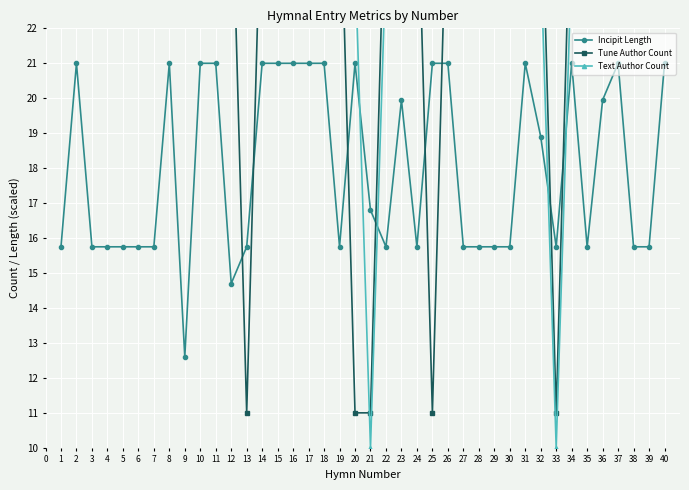

Reading left to right, list all the values displayed in this chart.

Incipit Length: 15.8	21.0	15.8	15.8	15.8	15.8	15.8	21.0	12.6	21.0	21.0	14.7	15.8	21.0	21.0	21.0	21.0	21.0	15.8	21.0	16.8	15.8	19.9	15.8	21.0	21.0	15.8	15.8	15.8	15.8	21.0	18.9	15.8	21.0	15.8	19.9	21.0	15.8	15.8	21.0
Tune Author Count: 27.0	27.0	27.0	27.0	27.0	27.0	27.0	27.0	27.0	27.0	27.0	27.0	11.0	27.0	27.0	27.0	27.0	27.0	27.0	11.0	11.0	27.0	27.0	27.0	11.0	27.0	27.0	27.0	27.0	27.0	27.0	27.0	11.0	27.0	27.0	27.0	27.0	27.0	27.0	27.0
Text Author Count: 24.0	24.0	24.0	24.0	24.0	24.0	24.0	24.0	24.0	24.0	24.0	24.0	24.0	24.0	24.0	24.0	24.0	24.0	24.0	24.0	10.0	24.0	24.0	24.0	24.0	24.0	24.0	24.0	24.0	24.0	24.0	24.0	10.0	24.0	24.0	24.0	24.0	24.0	24.0	24.0